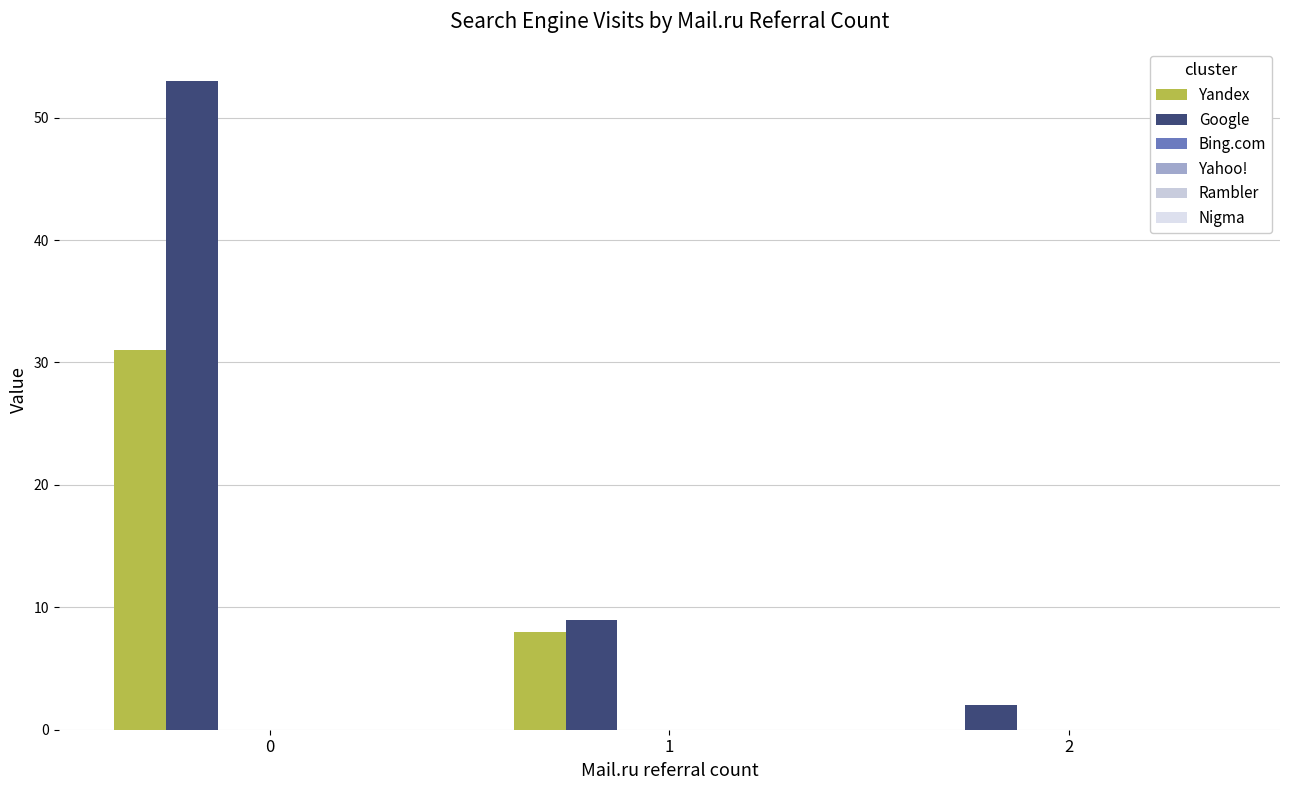

Count the number of categories in the chart.

3